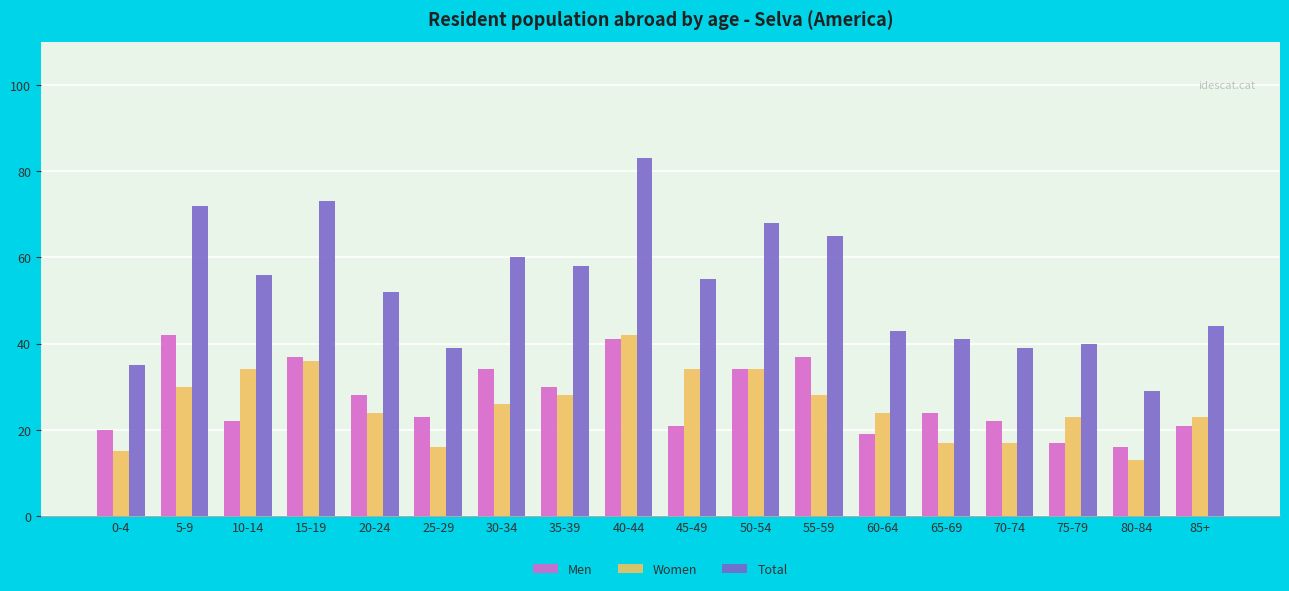

How many groups of bars are there?

18